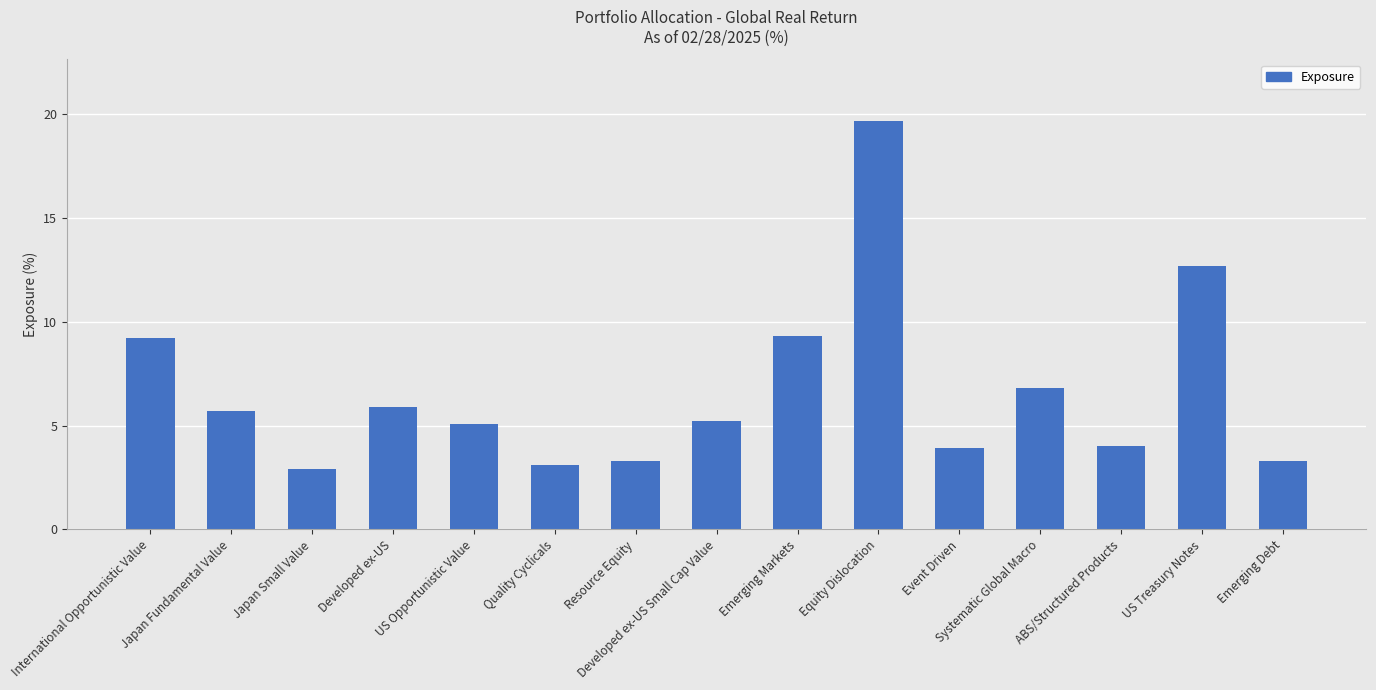

Are the bars horizontal?

No